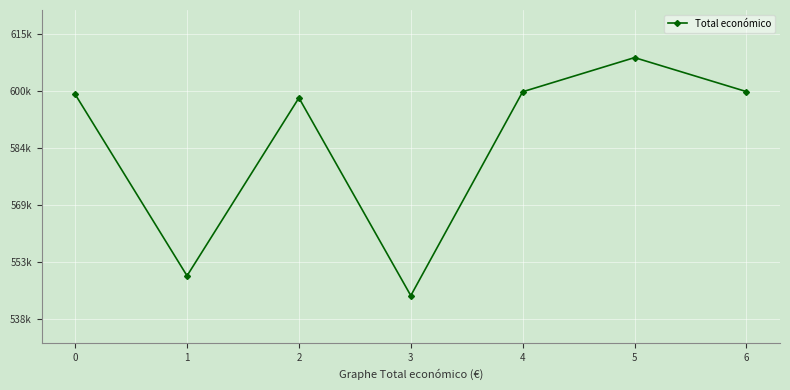

Count the number of data series in this chart.

1